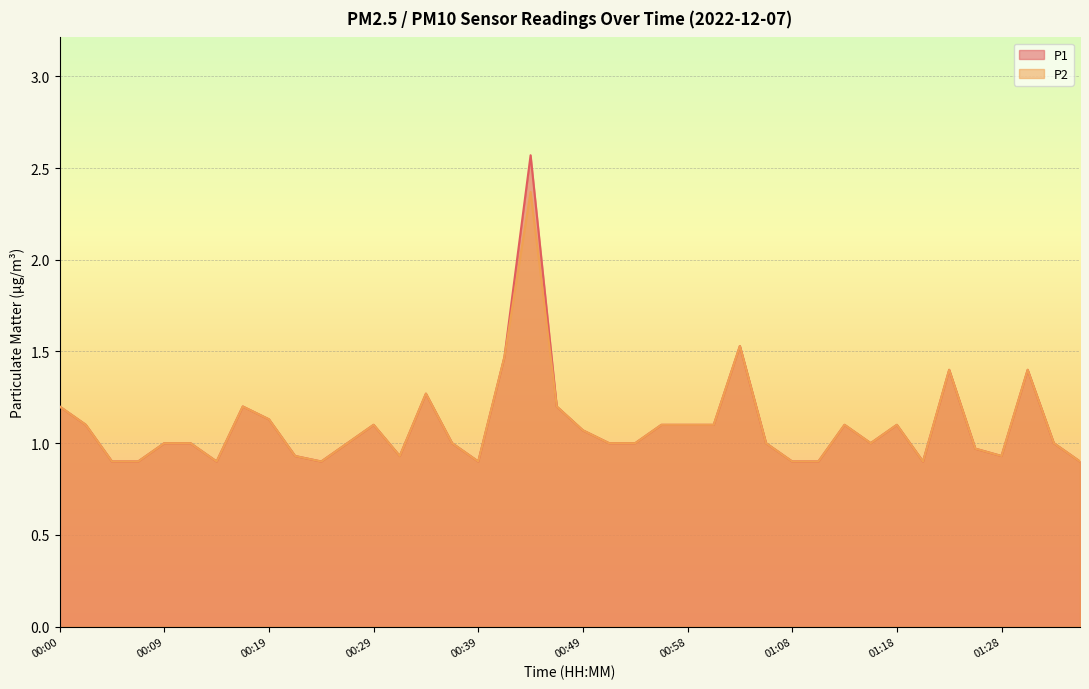

What is the total value across all series at 01:31?

2.8